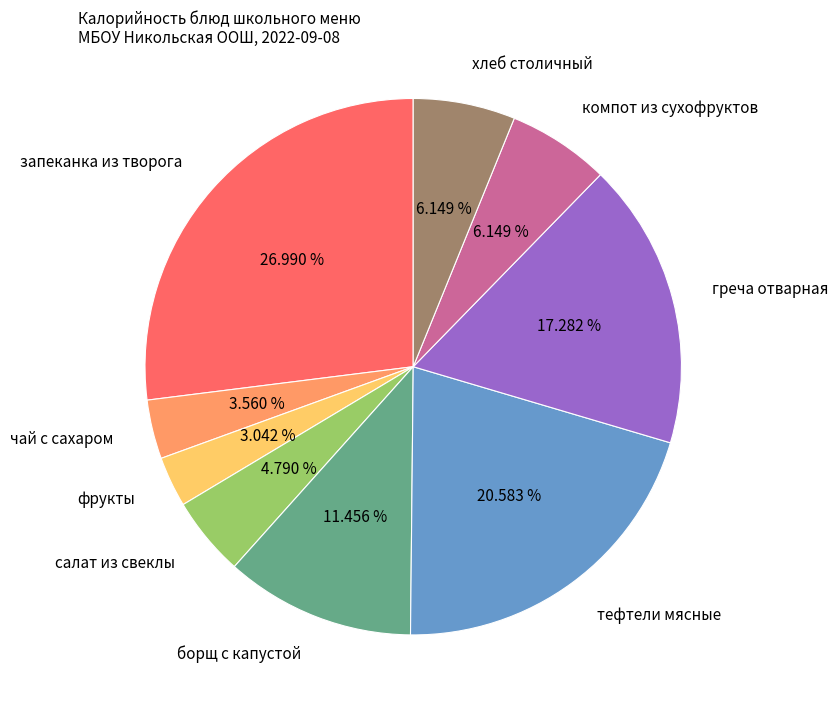

What is the ratio of the value at греча отварная to the value at салат из свеклы?

3.6